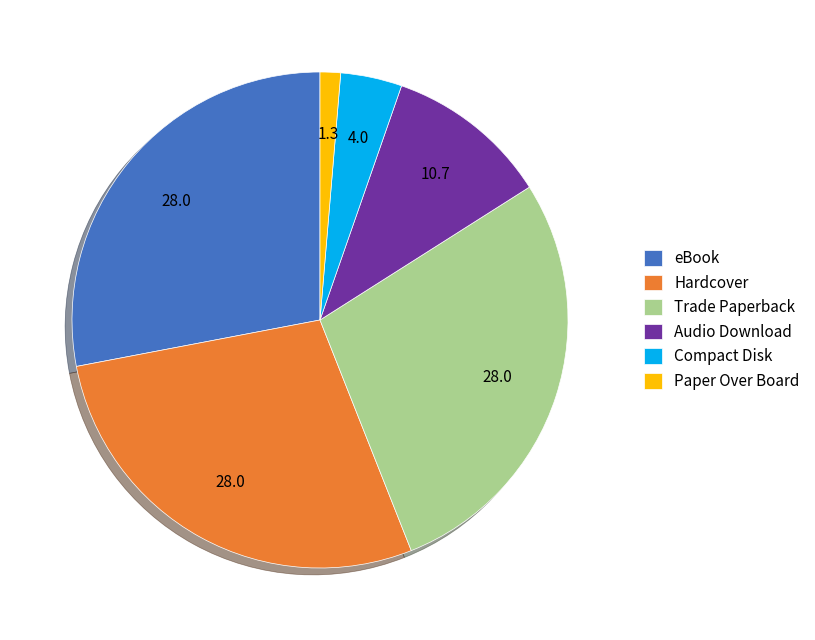

The Paper Over Board slice represents 1% of the pie. True or false?

True